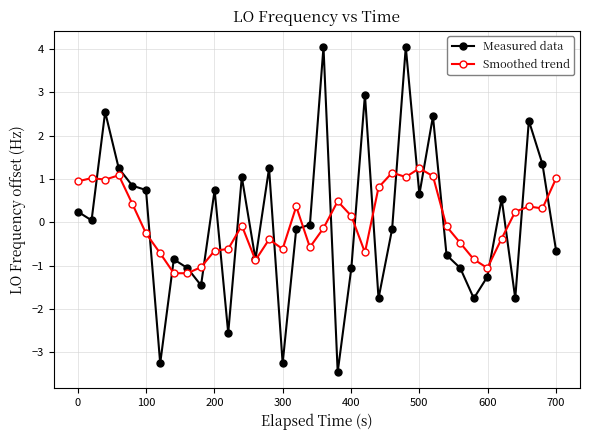

Which series has the widest spread of values?

Measured data